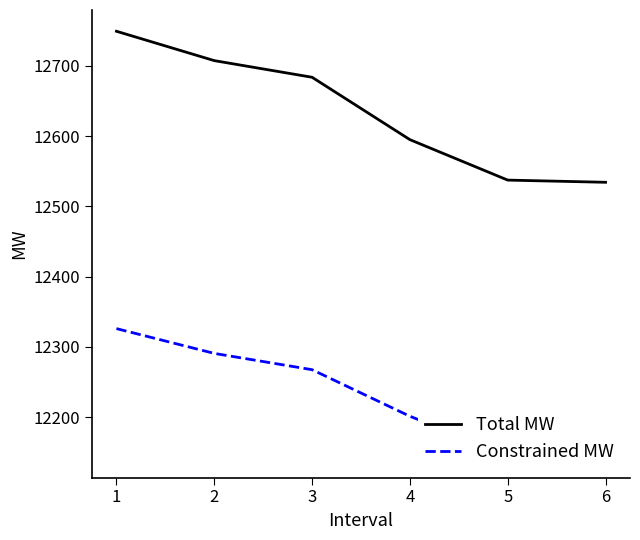

The value of Total MW at 4 is 12595.1. True or false?

True